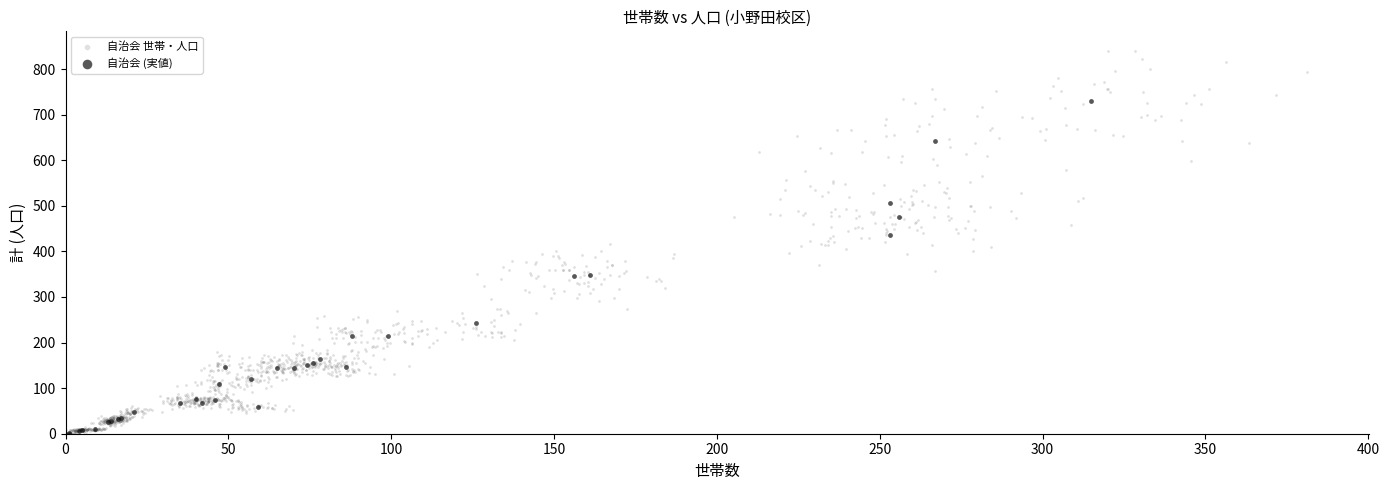

Which series reaches the maximum Y coordinate?

自治会 世帯・人口